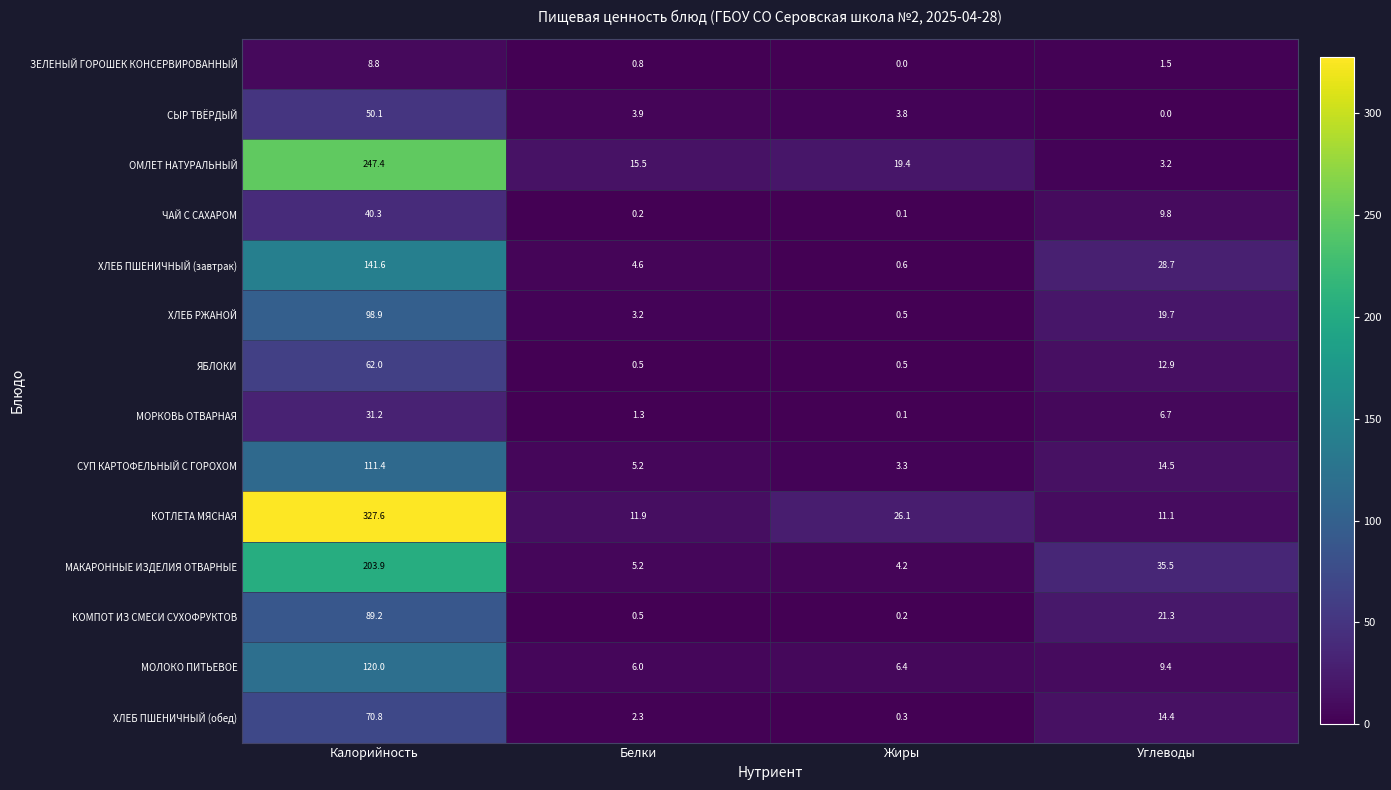

What is the maximum value for МАКАРОННЫЕ ИЗДЕЛИЯ ОТВАРНЫЕ?

203.9